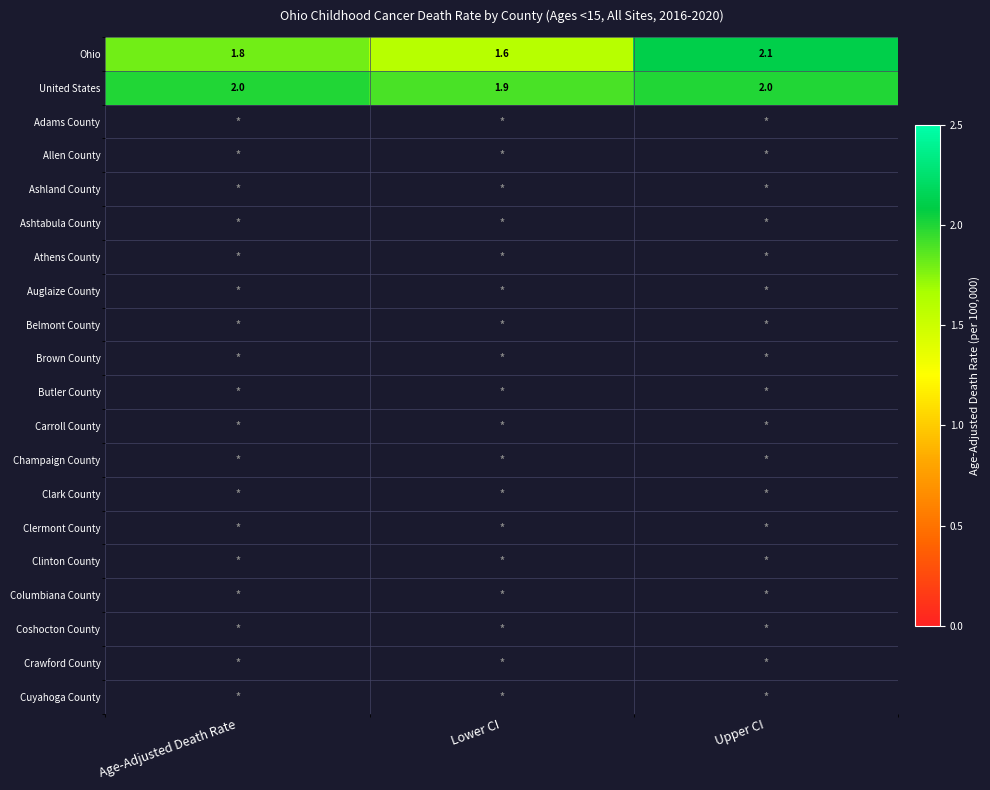

At how many categories does at least one series exceed 2?

1